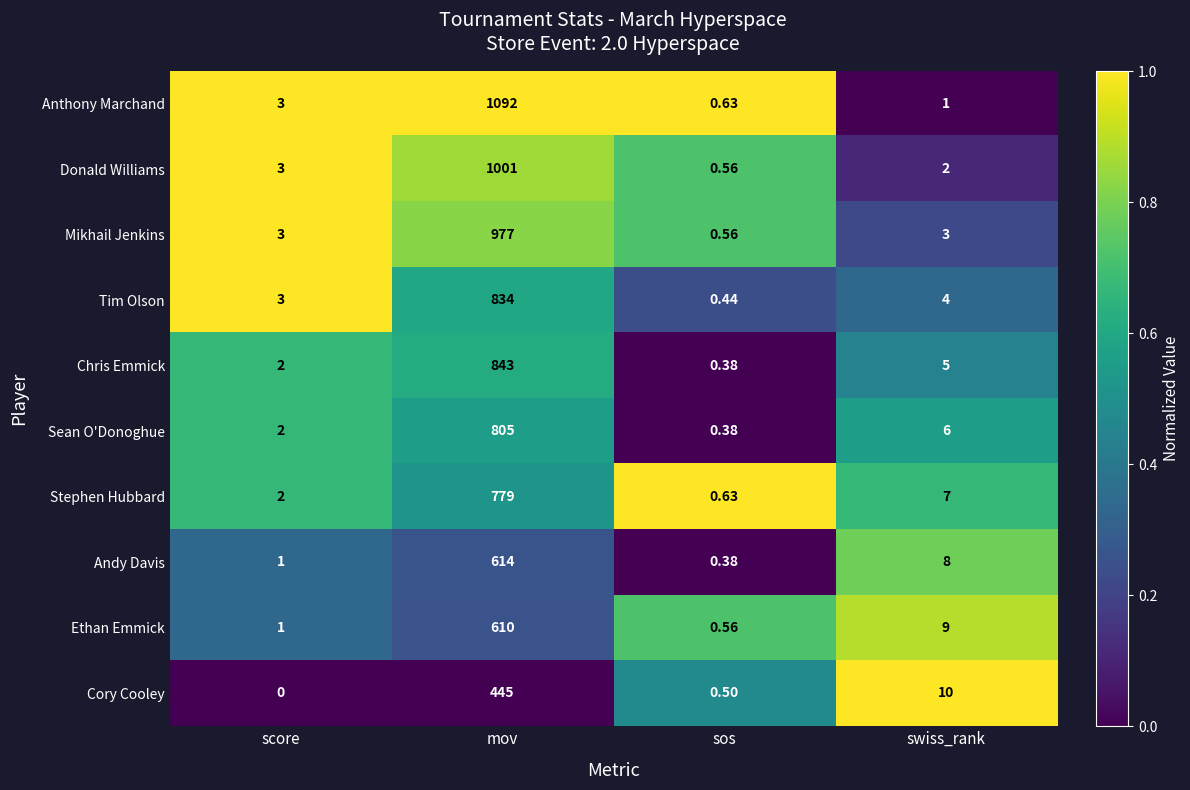

Which series changed the most between score and mov?

Anthony Marchand